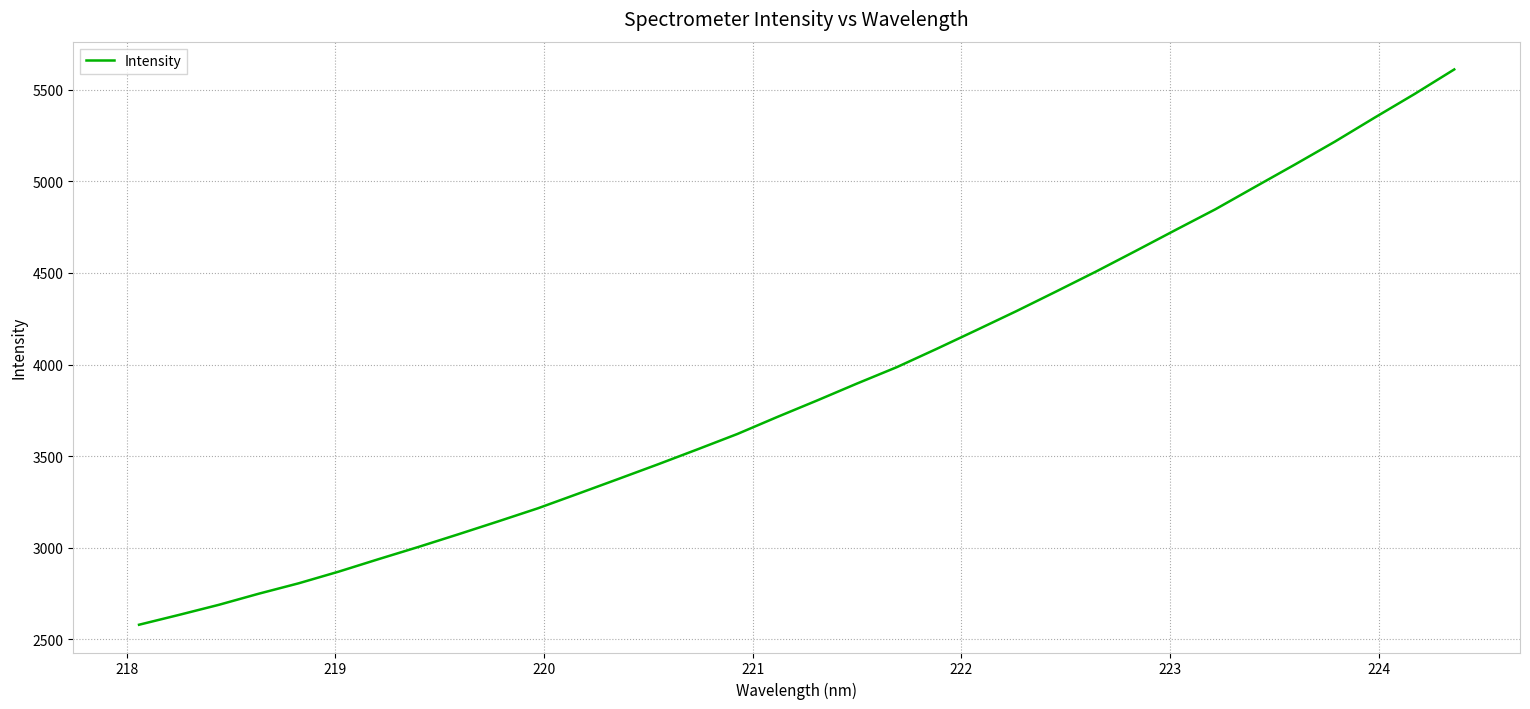

What is the average value?

3875.4